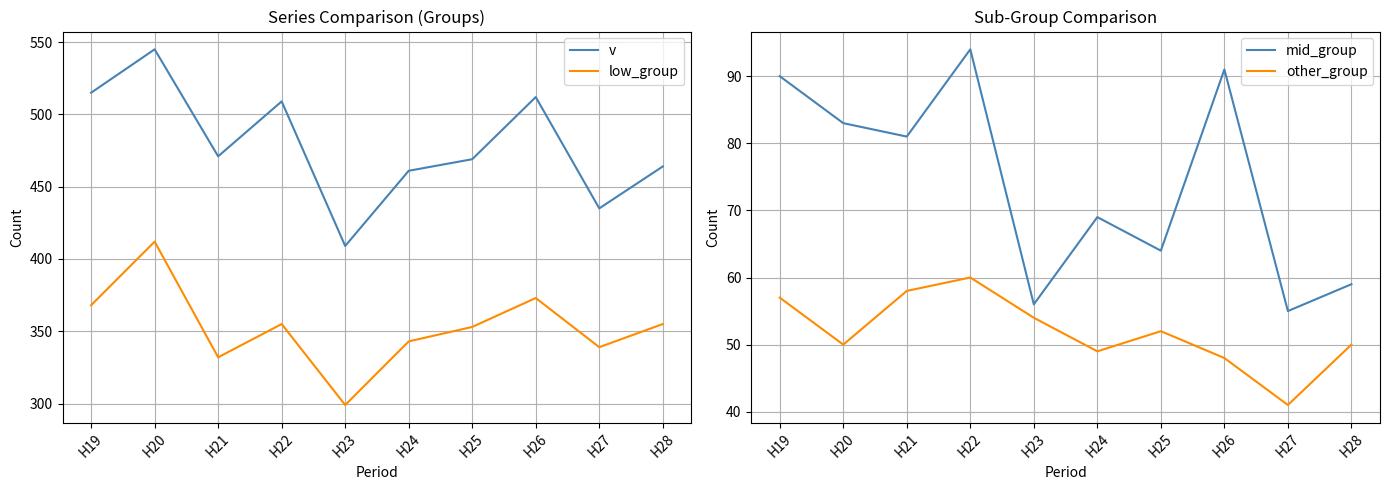

At which label does mid_group reach its minimum?

H27